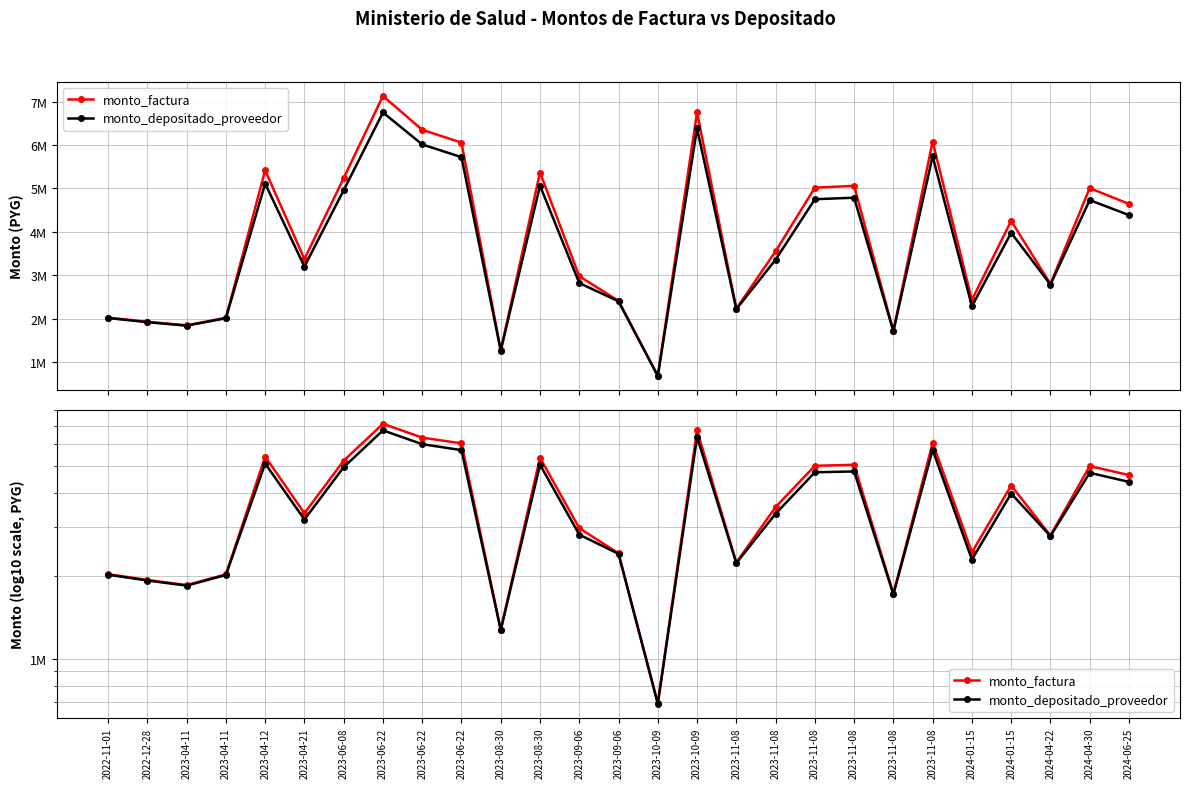

Which series has the largest total across all categories?

monto_factura